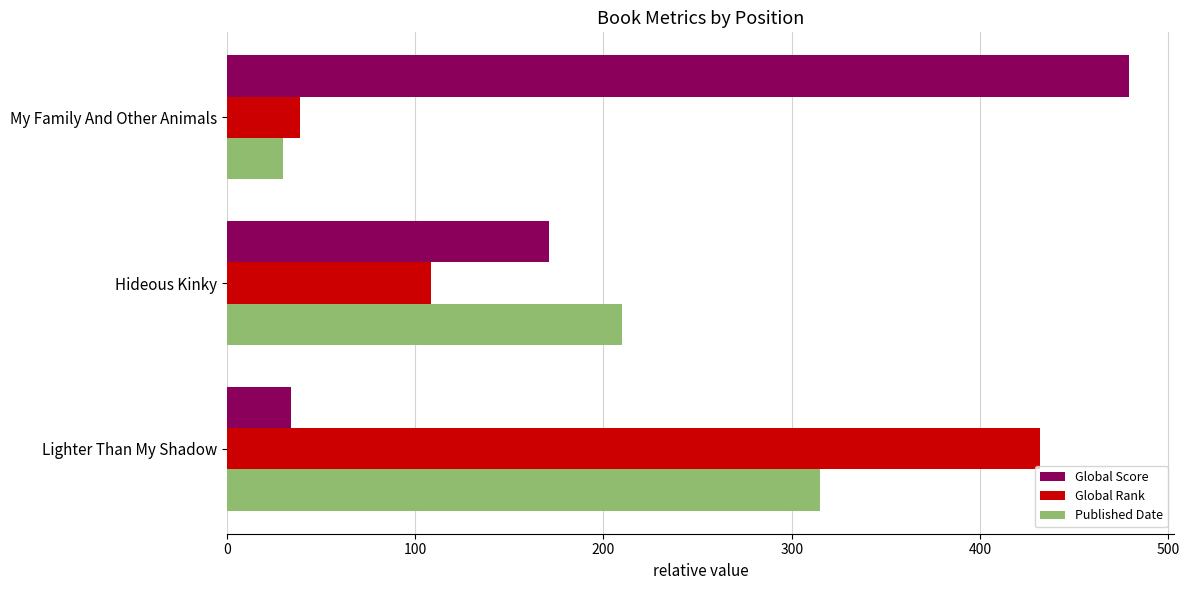

What value does the Global Score series have at My Family And Other Animals?

479.0